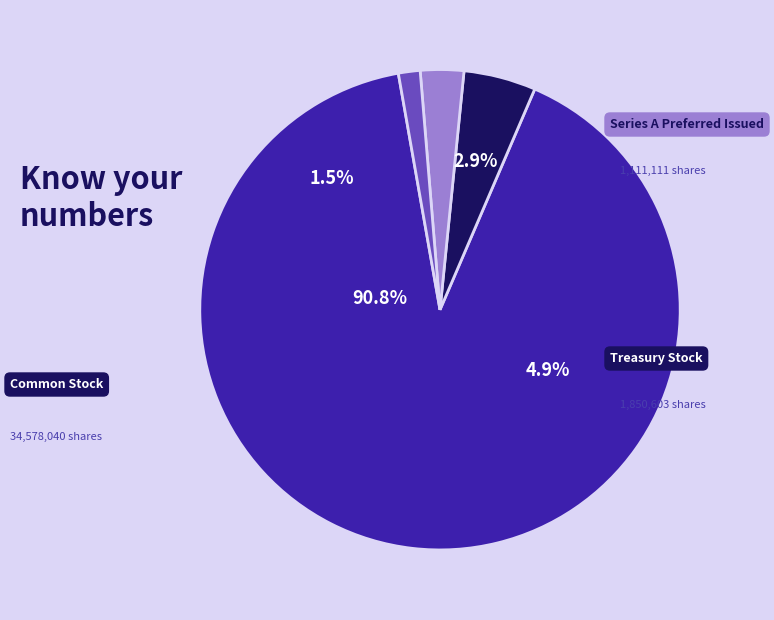

Is there a majority slice in this chart?

Yes